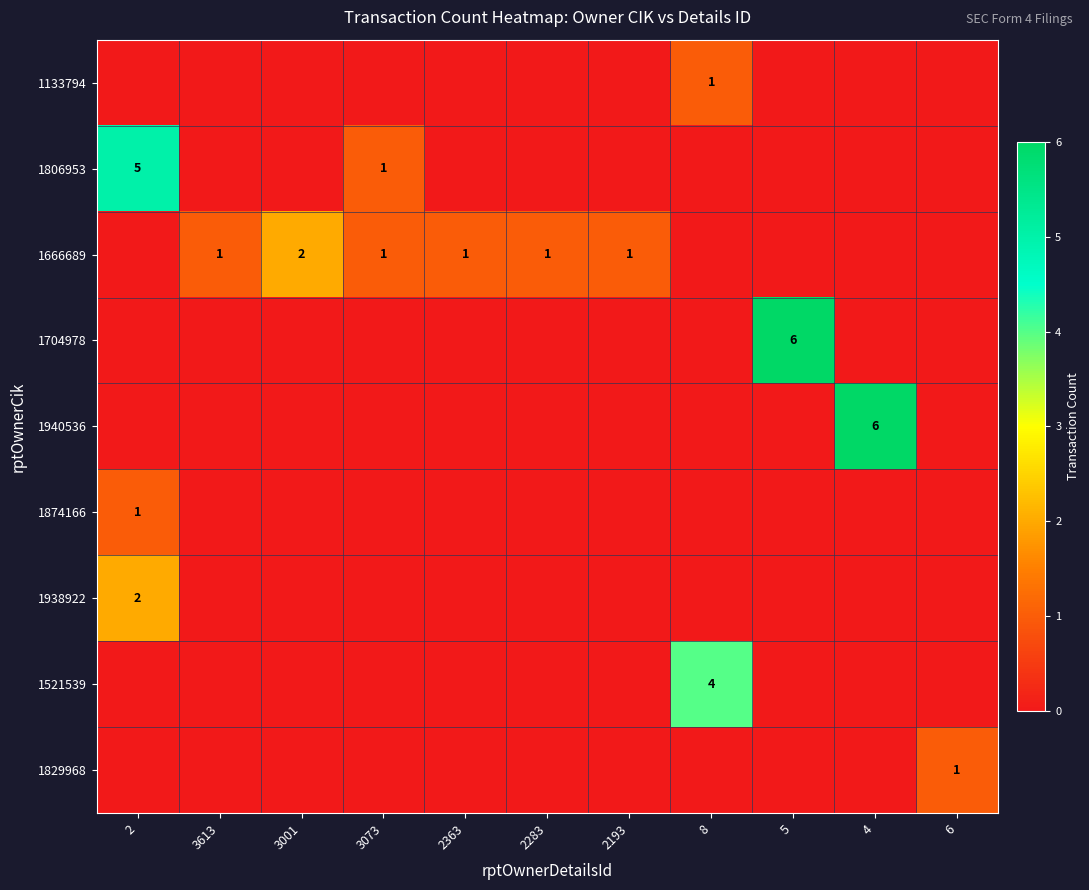

True or false: 1806953 has a value of 1 at 3073.

True